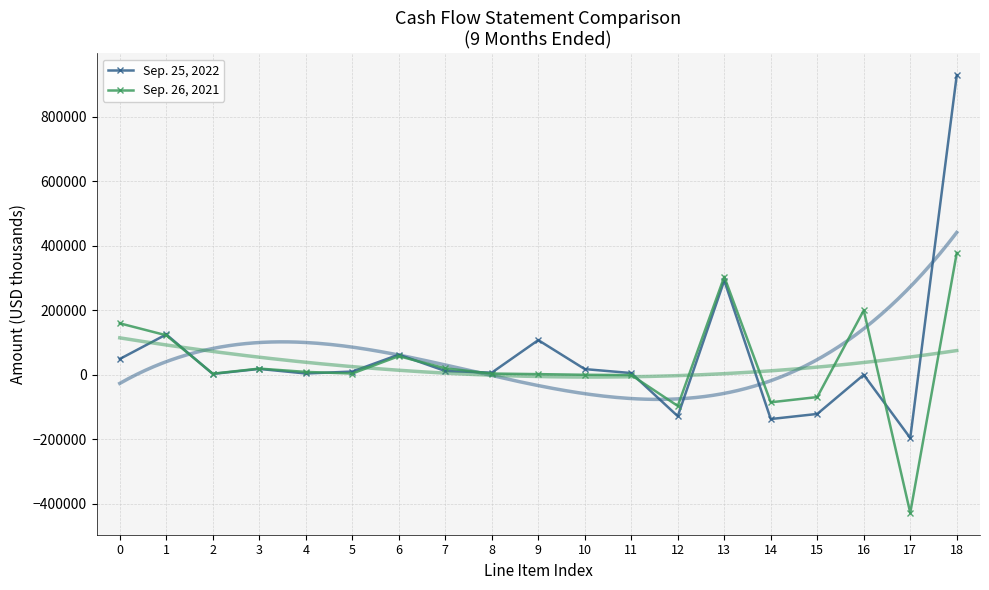

What is the greatest value displayed?

929500